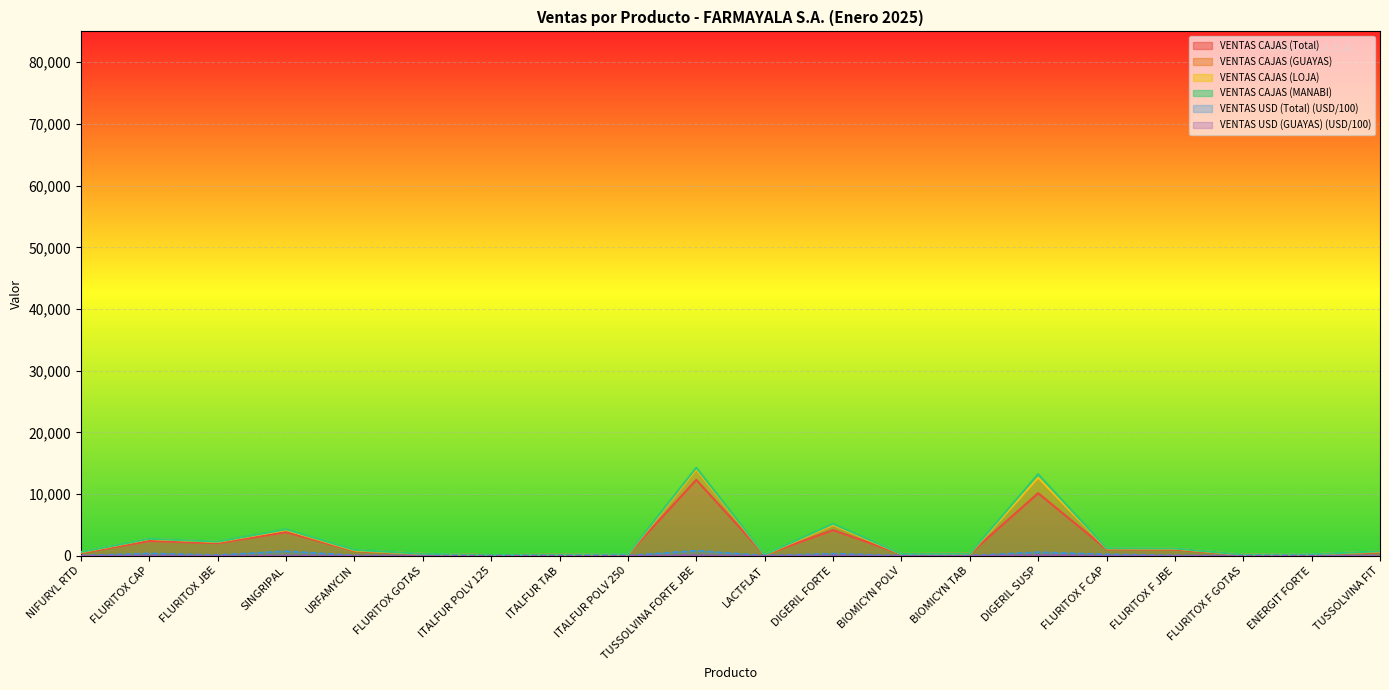

How many data points in VENTAS CAJAS (Total) are above 576?

9